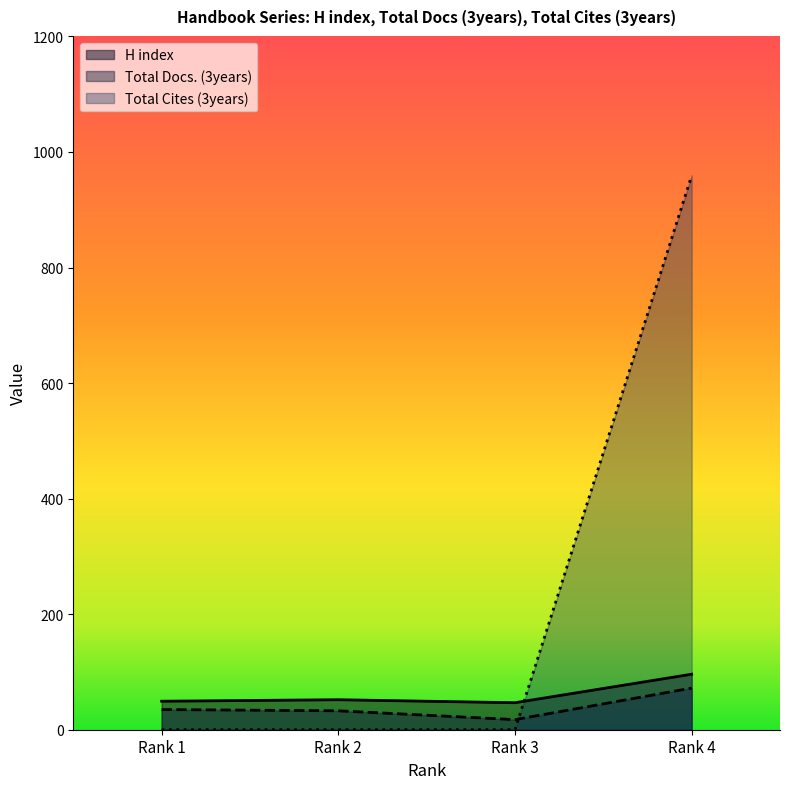

Where do Total Cites (3years) and H index first cross each other?

Rank 3 and Rank 4